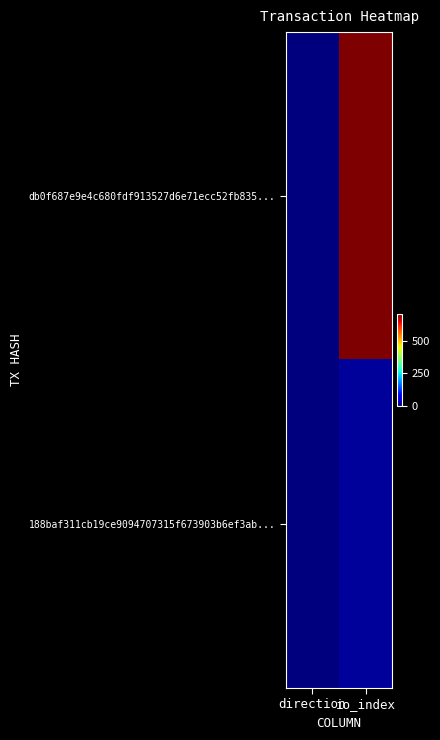

At which category is the sum across all series the highest?

io_index